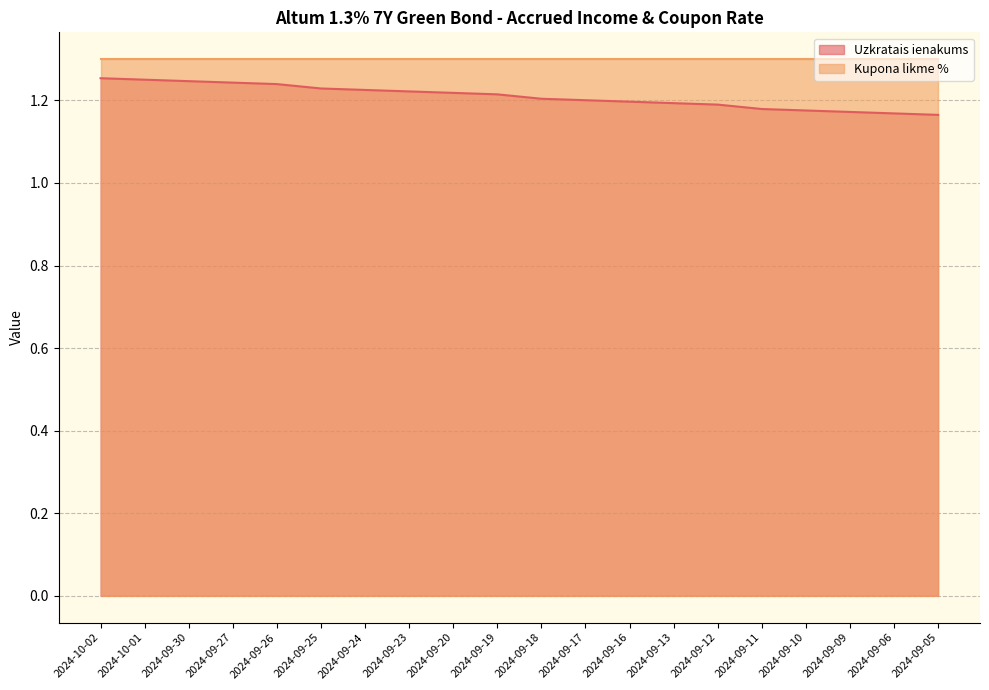

Which has a higher value, 2024-09-12 or 2024-09-16?

2024-09-16